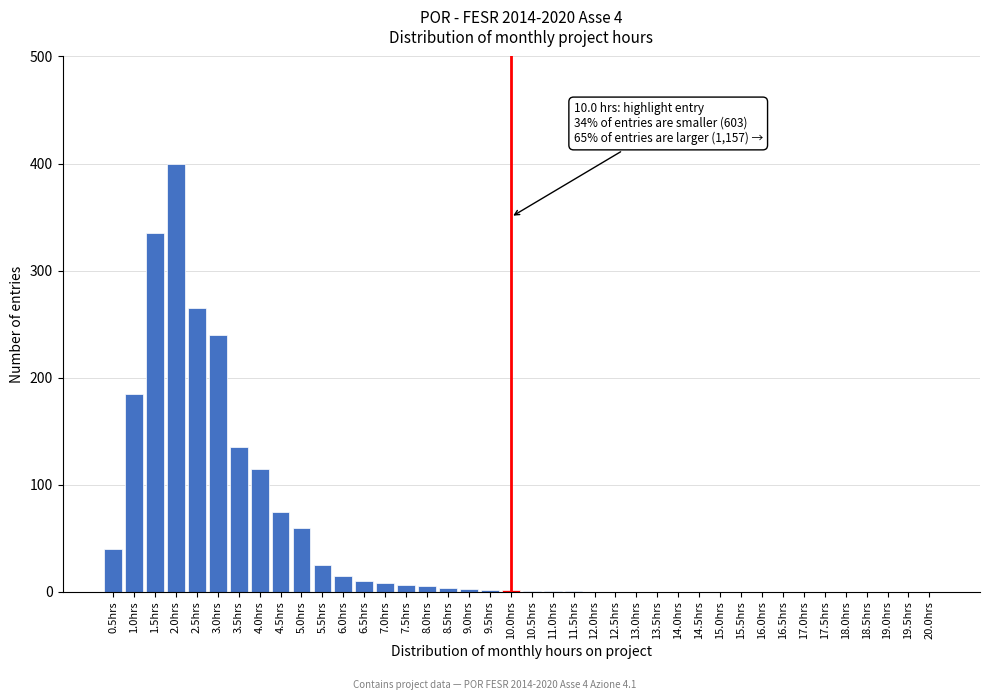

True or false: the data shows 0 at 16.5hrs.

True